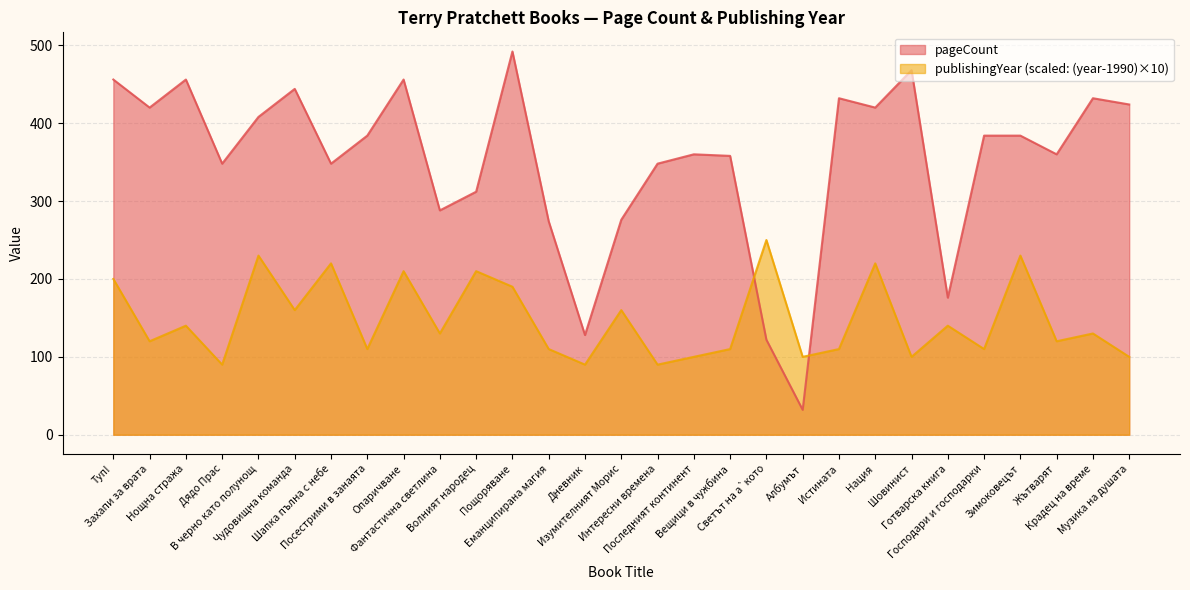

Reading left to right, list all the values displayed in this chart.

pageCount: Туп!=456	Захапи за врата=420	Нощна стража=456	Дядо Прас=348	В черно като полунощ=408	Чудовищна команда=444	Шапка пълна с небе=348	Посестрими в занаята=384	Опаричване=456	Фантастична светлина=288	Волният народец=312	Пощоряване=492	Еманципирана магия=274	Дневник=128	Изумителният Морис=276	Интересни времена=348	Последният континент=360	Вещици в чужбина=358	Светът на а`кото=122	Албумът=32	Истината=432	Нация=420	Шовинист=468	Готварска книга=176	Господари и господарки=384	Зимоковецът=384	Жътварят=360	Крадец на време=432	Музика на душата=424
publishingYear: Туп!=200	Захапи за врата=120	Нощна стража=140	Дядо Прас=90	В черно като полунощ=230	Чудовищна команда=160	Шапка пълна с небе=220	Посестрими в занаята=110	Опаричване=210	Фантастична светлина=130	Волният народец=210	Пощоряване=190	Еманципирана магия=110	Дневник=90	Изумителният Морис=160	Интересни времена=90	Последният континент=100	Вещици в чужбина=110	Светът на а`кото=250	Албумът=100	Истината=110	Нация=220	Шовинист=100	Готварска книга=140	Господари и господарки=110	Зимоковецът=230	Жътварят=120	Крадец на време=130	Музика на душата=100